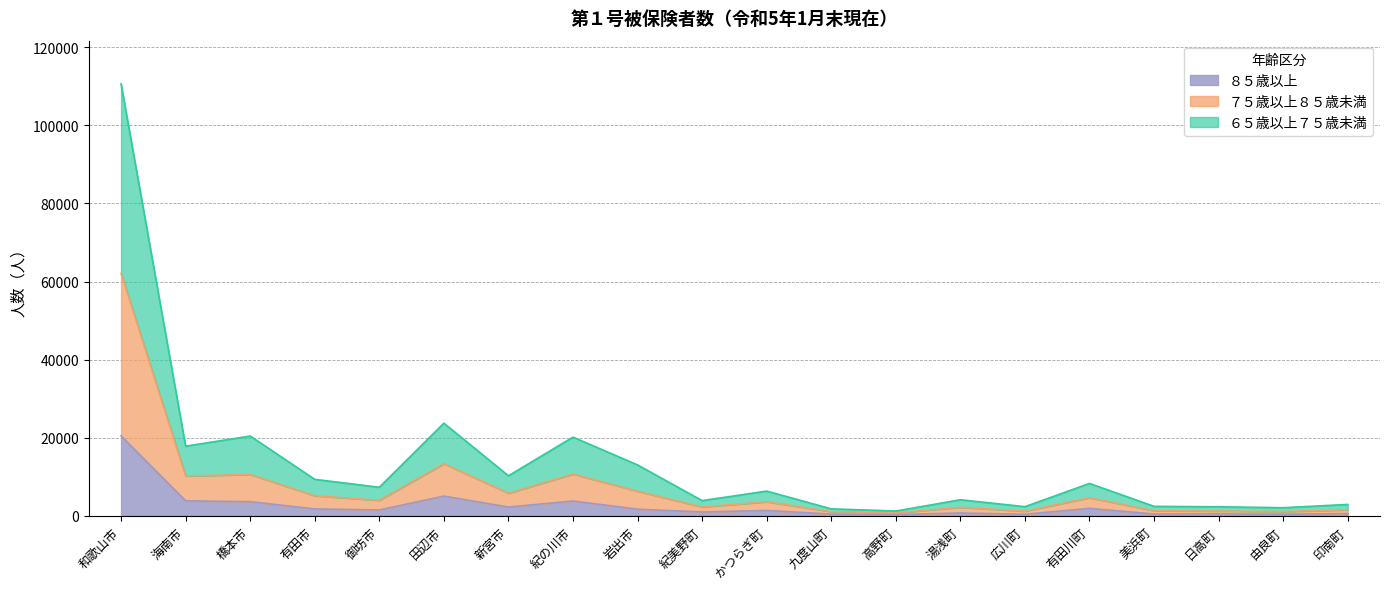

At which category is the sum across all series the highest?

和歌山市